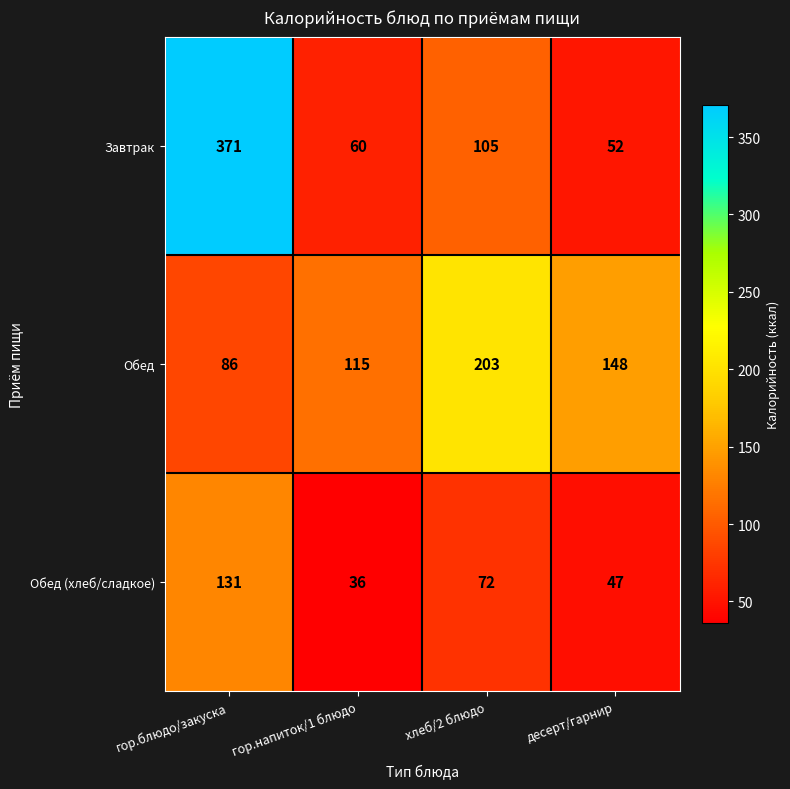

Count the Обед values in the range 115 to 203.

3